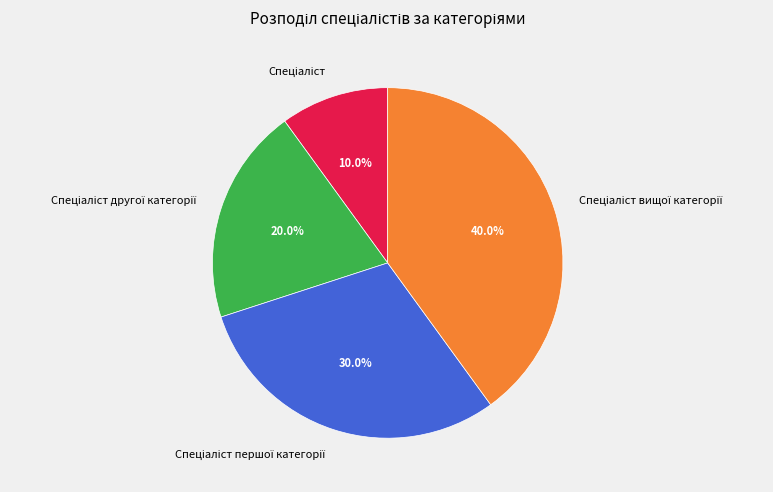

Is there any slice that represents more than half of the pie?

No